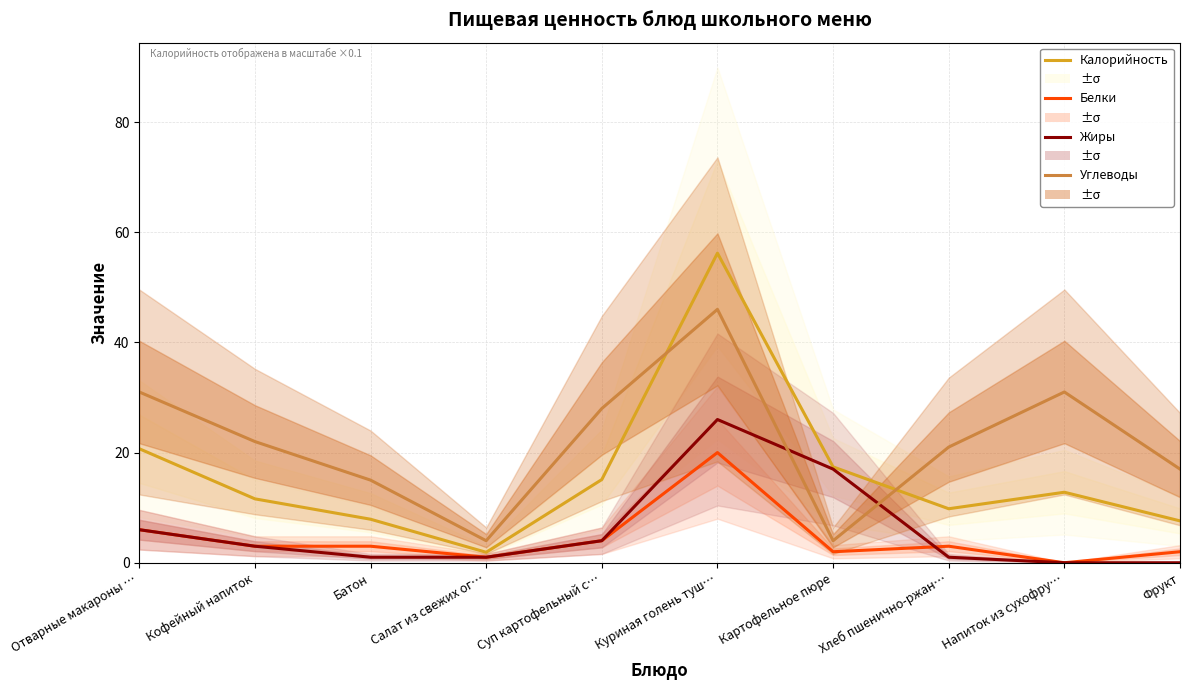

Where is the first local maximum for Жиры?

Куриная голень туш…